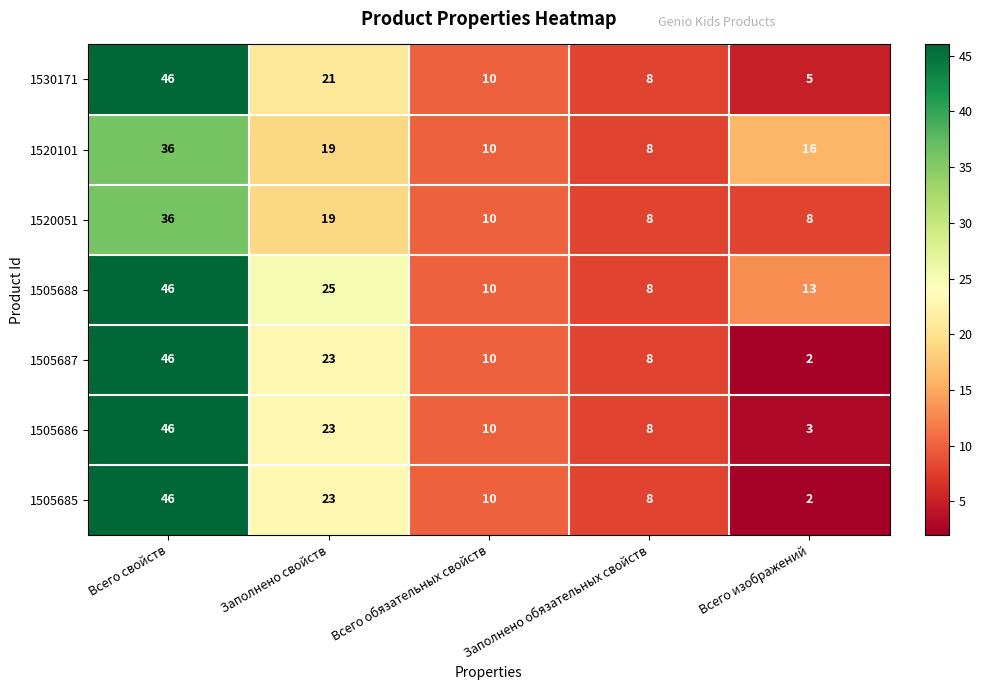

Which category has the lowest value in the 1505685 series?

Всего изображений